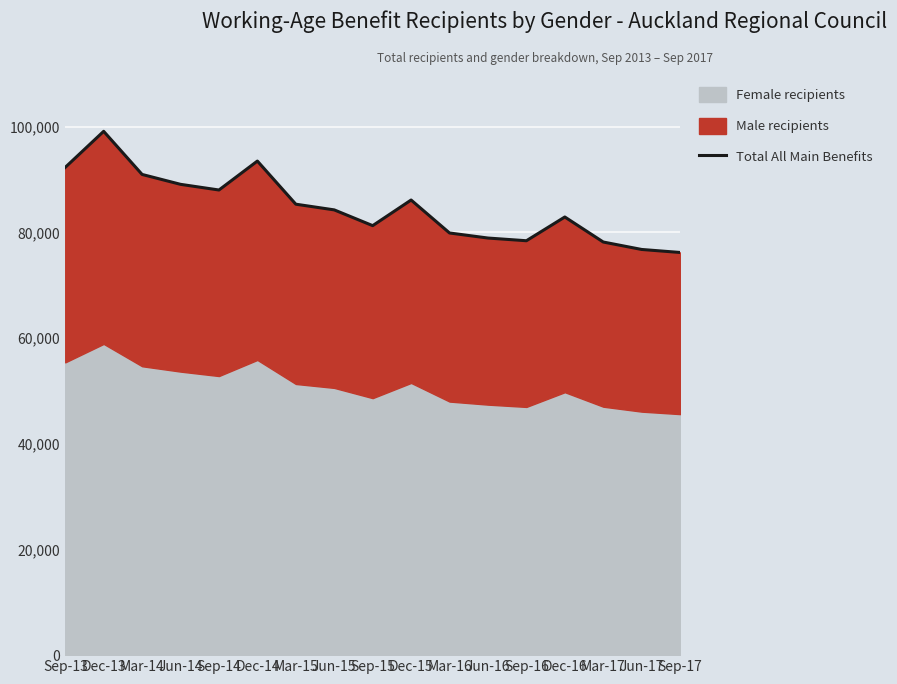

Which label corresponds to the largest value in the chart?

Dec-13